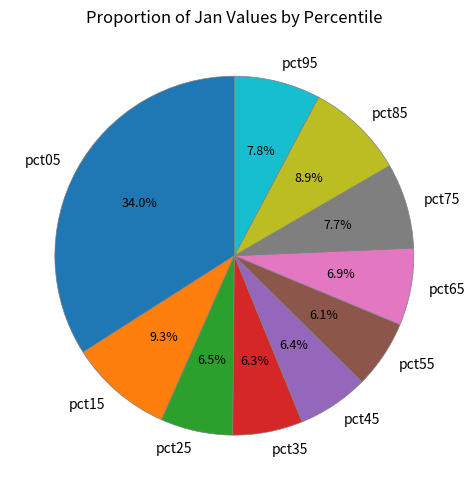

To the nearest percent, what is the difference between the largest and smallest slice percentages?

28%